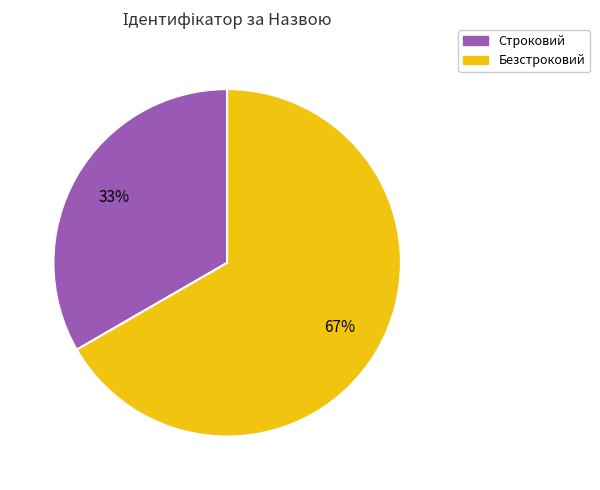

Between Строковий and Безстроковий, which is larger?

Безстроковий